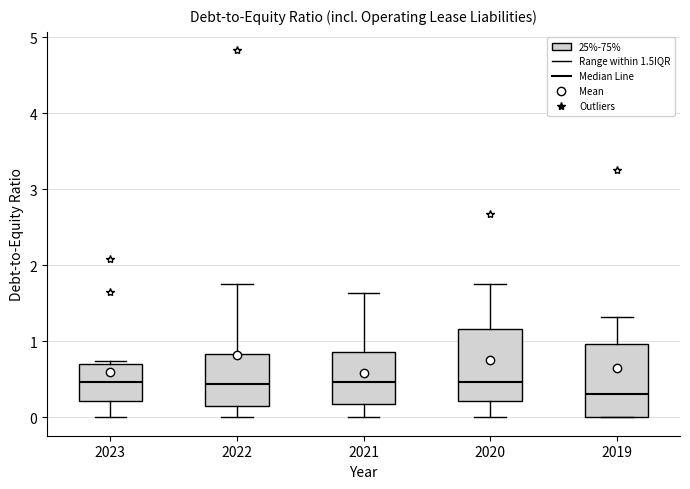

Reading left to right, read every box against the y-axis: the position of its median line, the range the box covers, and the ends of its whiskers. The values are not printed on the chart, so give them approximately, as read against the axis.

2023: median 0.5, box 0.2 to 0.7, whiskers 0.0 to 0.7 (just above the box's upper edge)
2022: median 0.4, box 0.2 to 0.8, whiskers 0.0 to 1.8
2021: median 0.5, box 0.2 to 0.9, whiskers 0.0 to 1.6
2020: median 0.5, box 0.2 to 1.2, whiskers 0.0 to 1.8
2019: median 0.3, box 0.0 to 1.0, whiskers 0.0 to 1.3